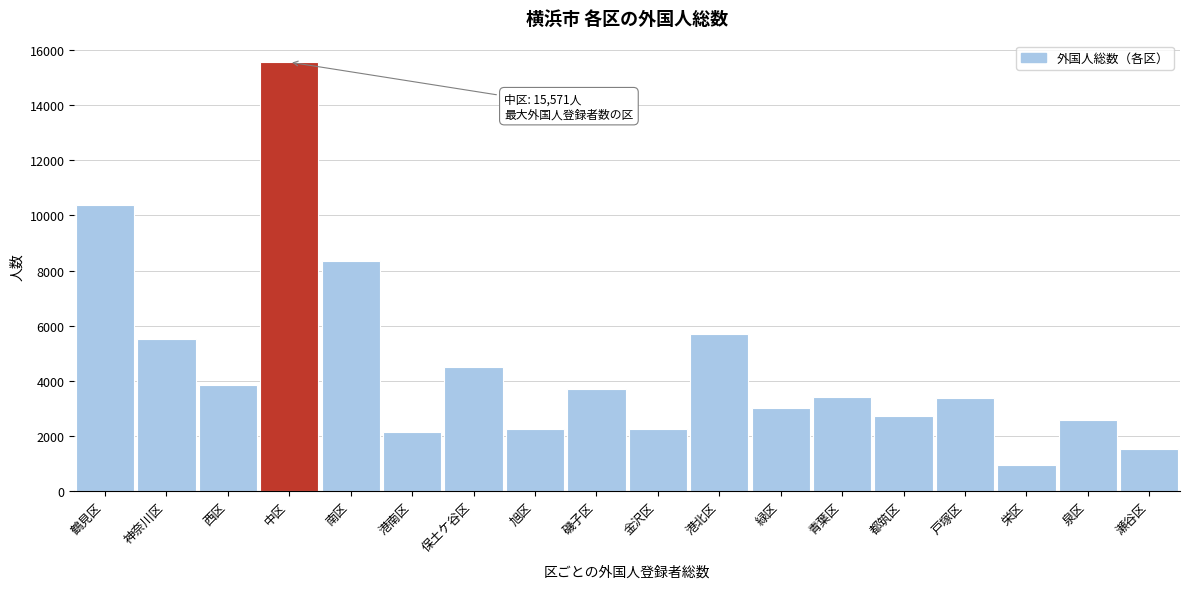

What is the ratio of the value at 中区 to the value at 鶴見区?

1.5